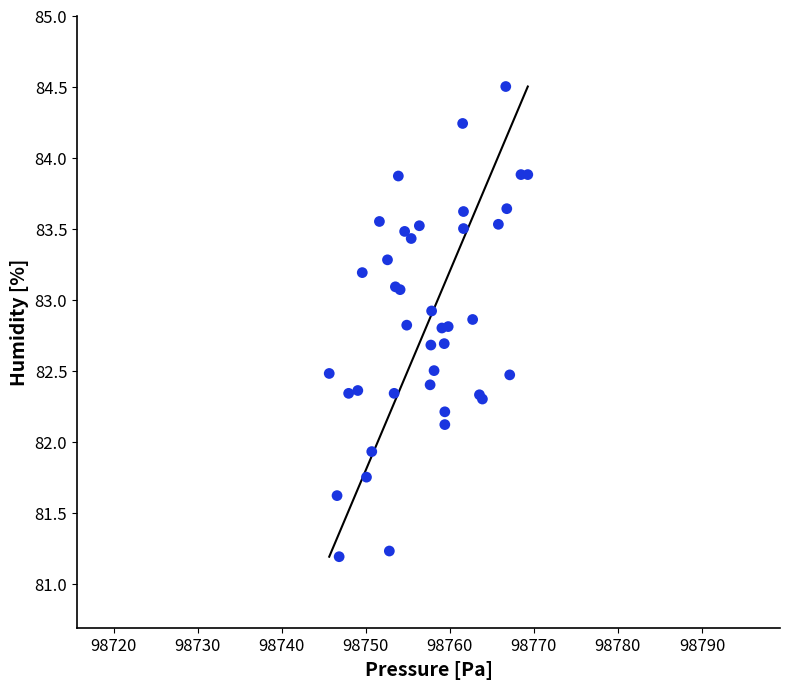

What Y value in the scatter plot is closest to 82?

81.9